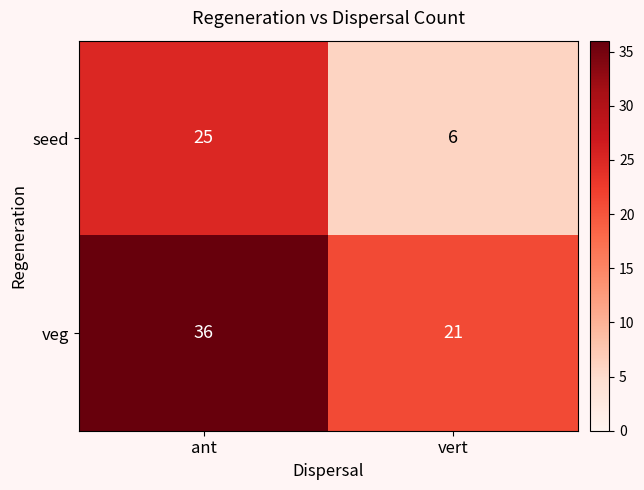

Reading left to right, extract all data points from this chart.

seed: 25	6
veg: 36	21